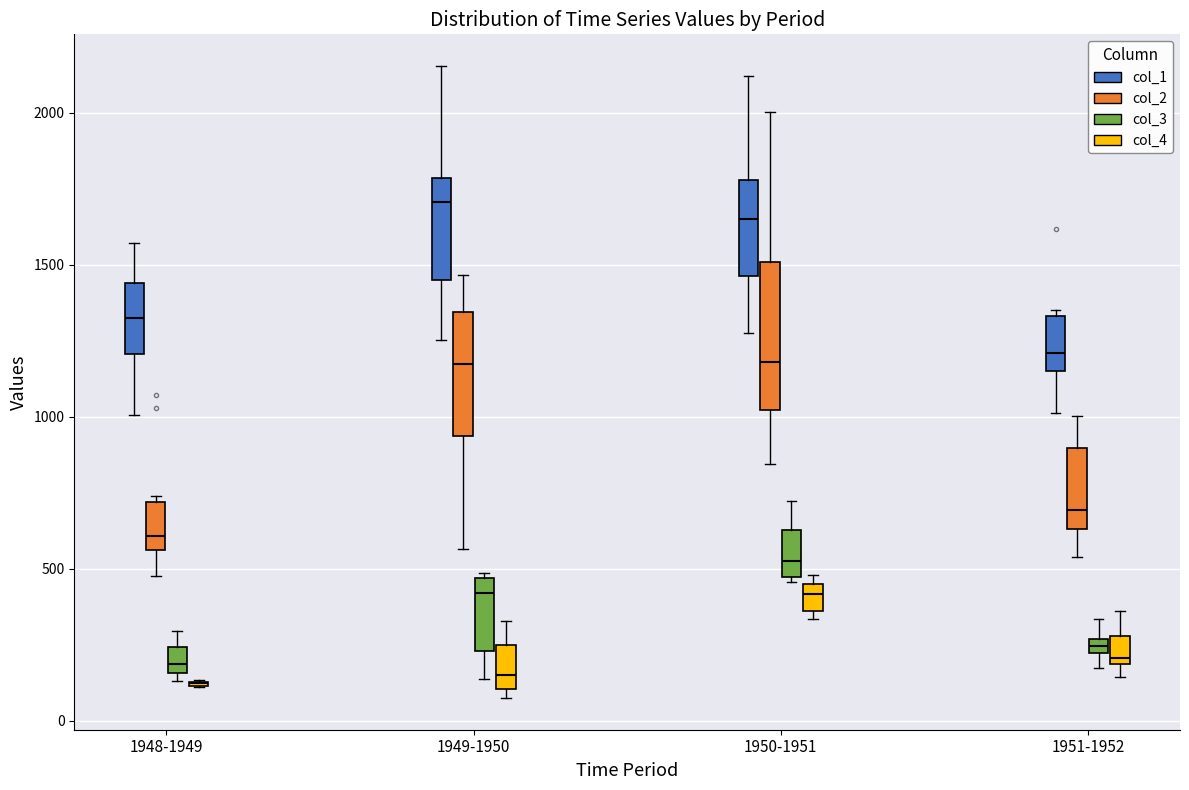

Where is the lower edge of the box for 1951-1952 (col_3) on the y-axis? The values are not printed on the chart, so give them approximately, as read against the axis.

200